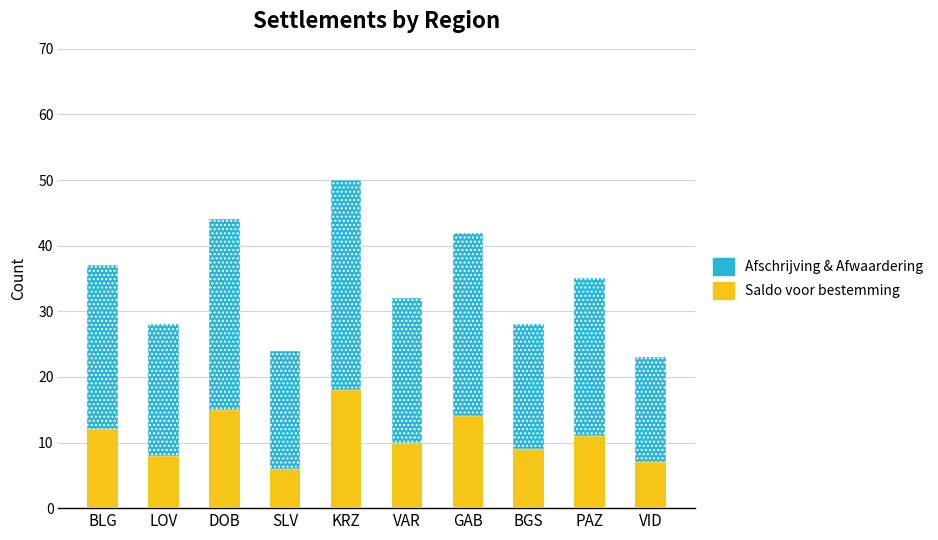

What is the sum of all Saldo voor bestemming values?

110